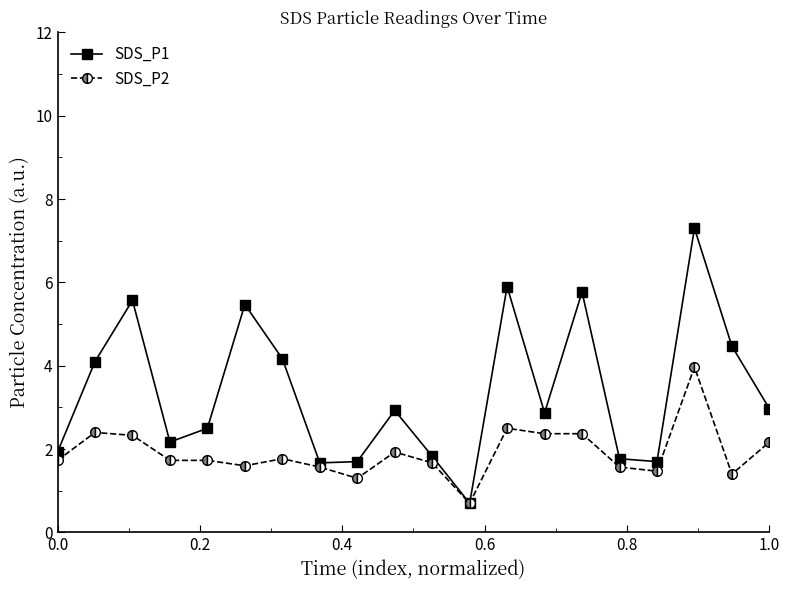

Rank the series by their average value, from lowest to highest.

SDS_P2, SDS_P1